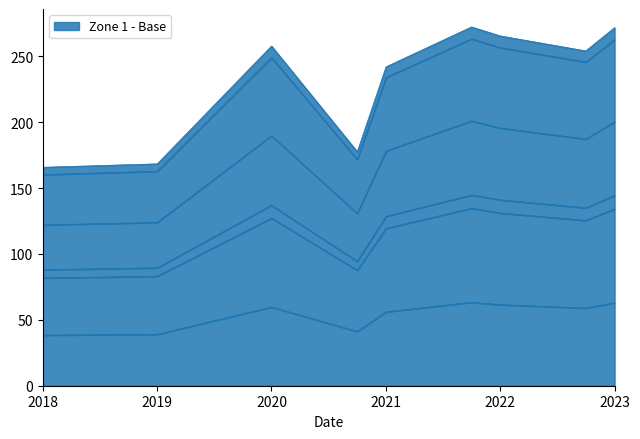

How many interior local peaks does the Zone 1 - Base series have?

2